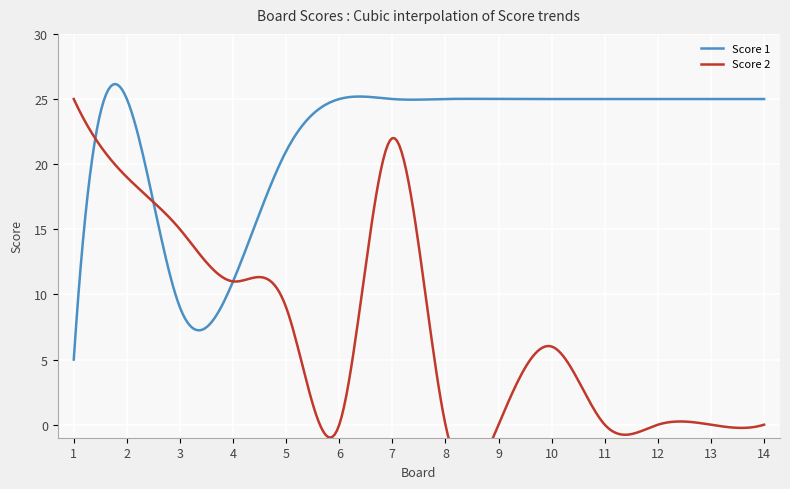

How many interior local peaks does the Score 2 series have?

2